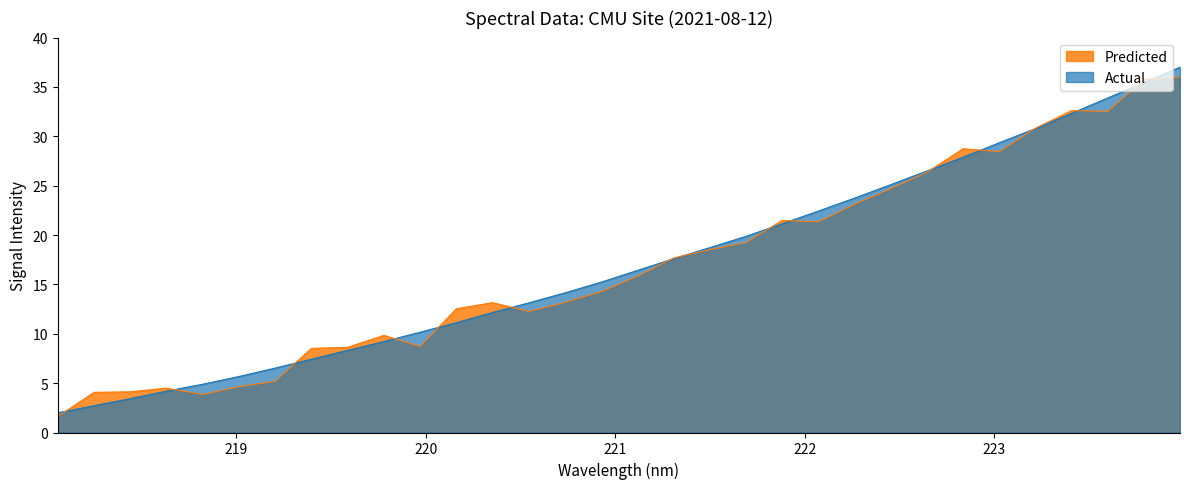

What is the label of the 31st point from the left?

223.7895